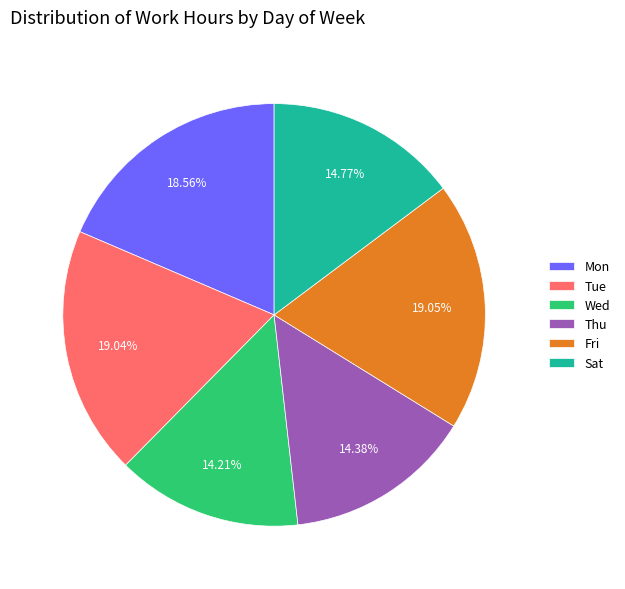

Combined, do Wed and Tue account for over 50%?

No